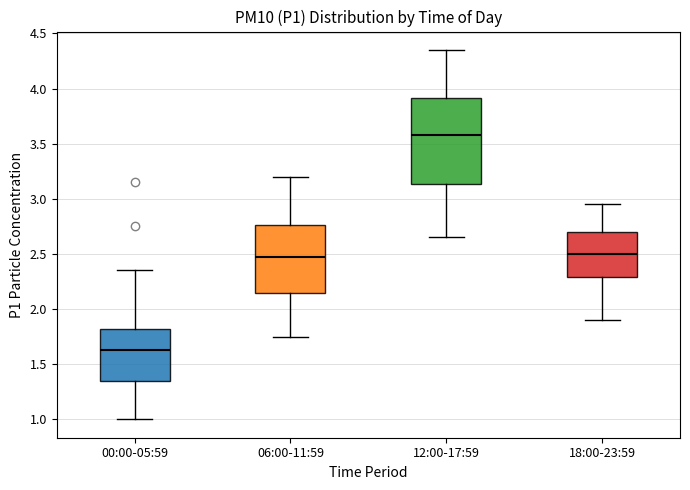

Which box's median line is the lowest?

00:00-05:59